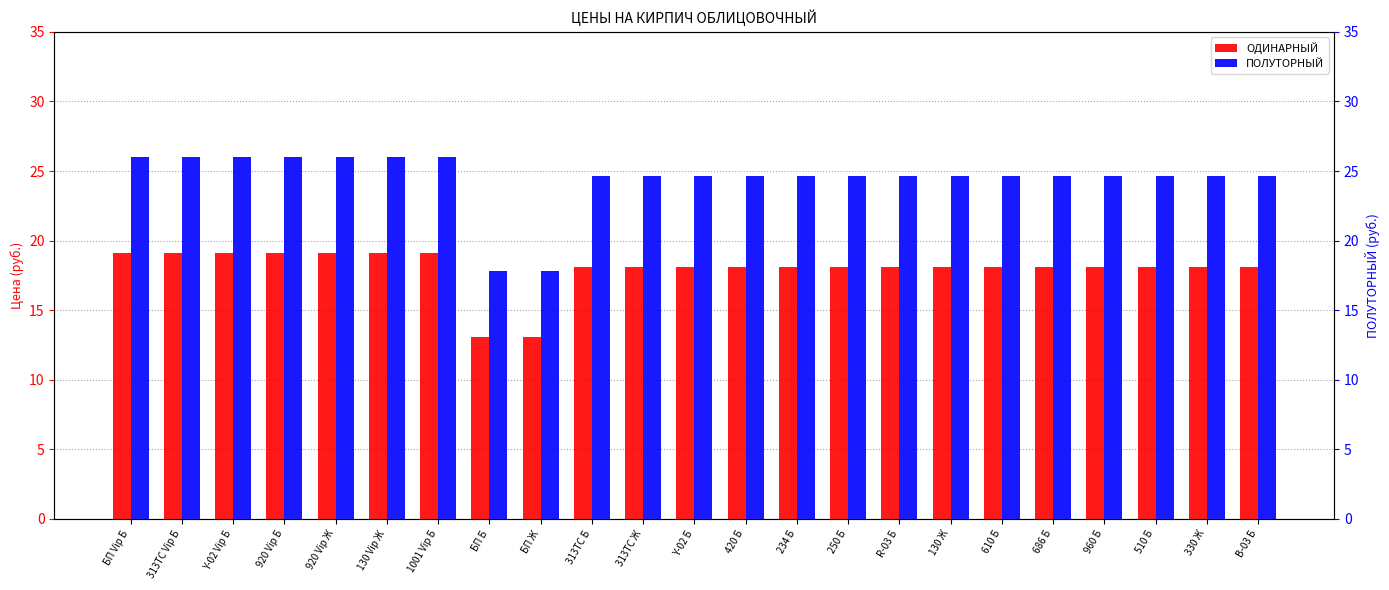

Is the value of ОДИНАРНЫЙ at R-03 Б greater than the value of ПОЛУТОРНЫЙ at 130 Vip Ж?

No